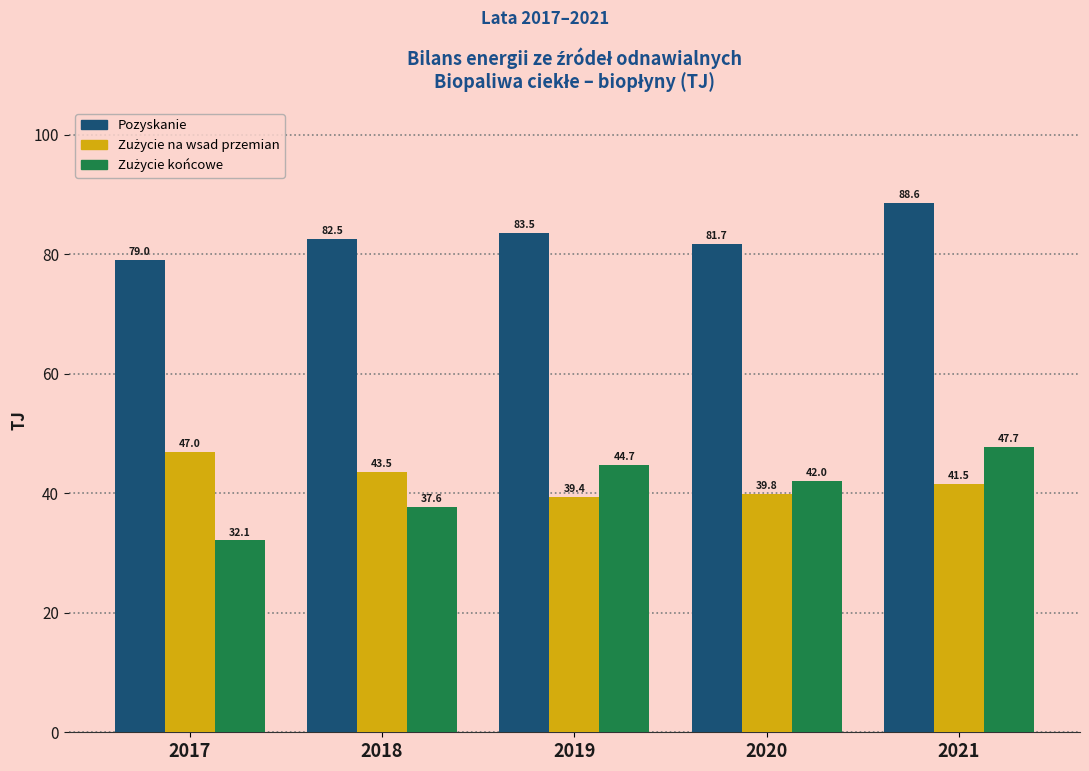

What is the approximate value of Pozyskanie at 2021?

88.6